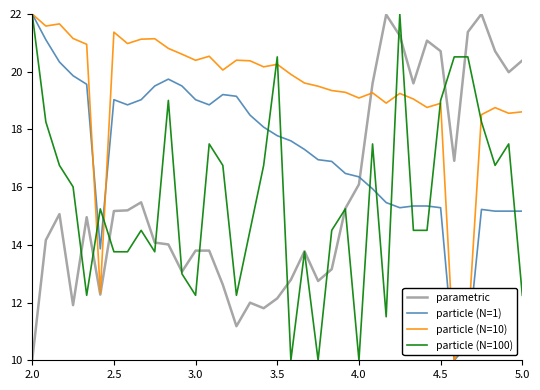

Does the chart display data point markers on the line(s)?

No